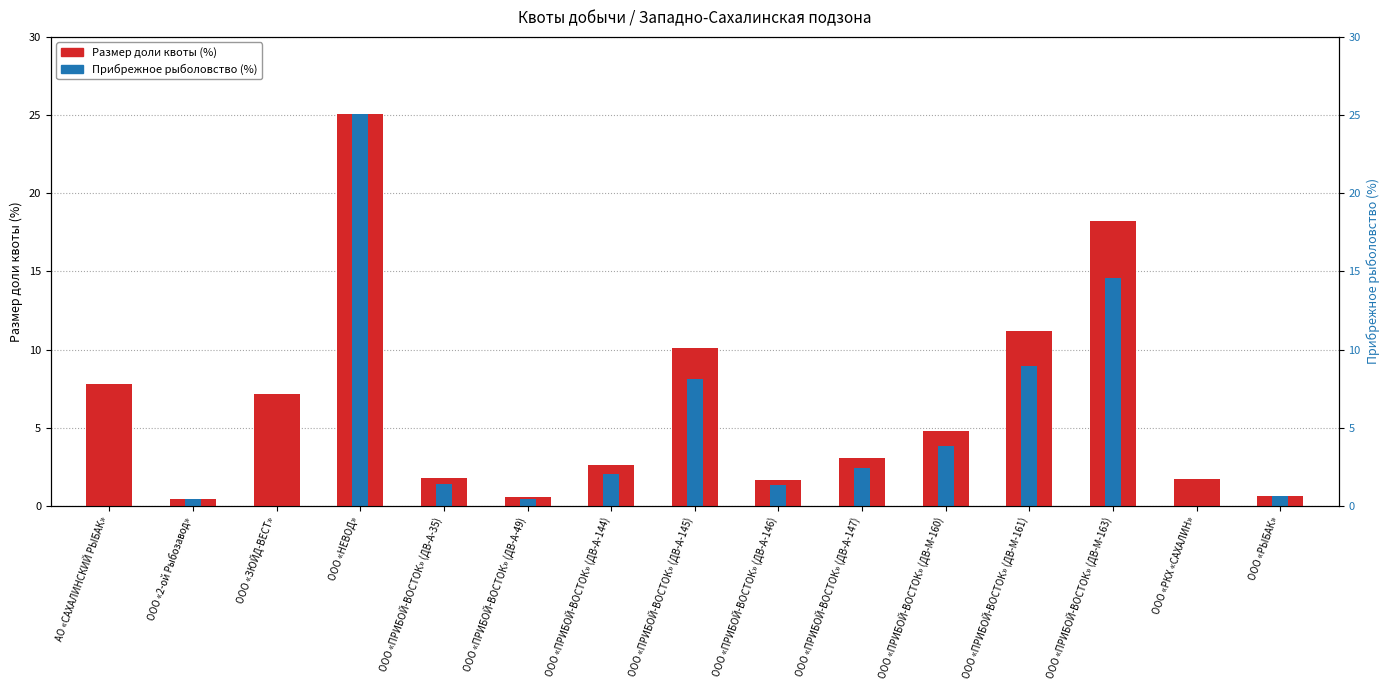

Where does the Прибрежное рыболовство (%) series first go above 1?

ООО «НЕВОД»